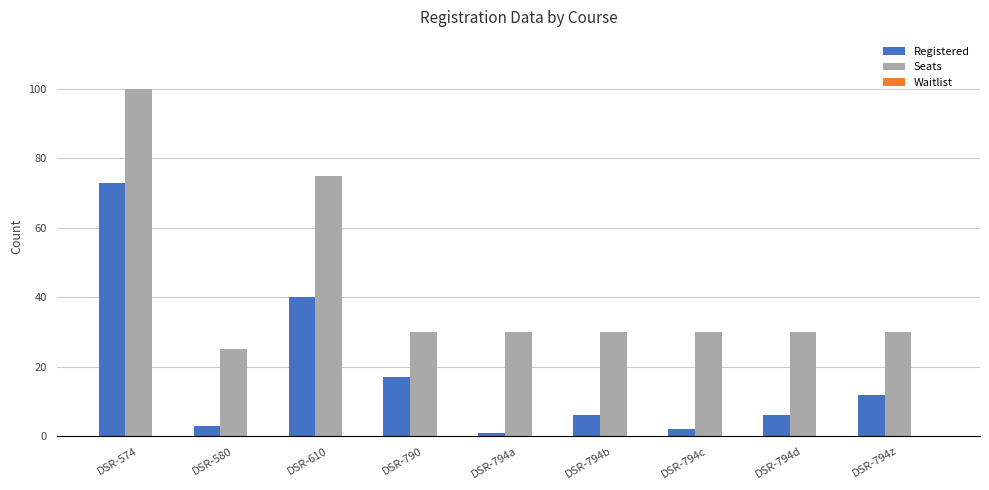

Count the number of categories in the chart.

9